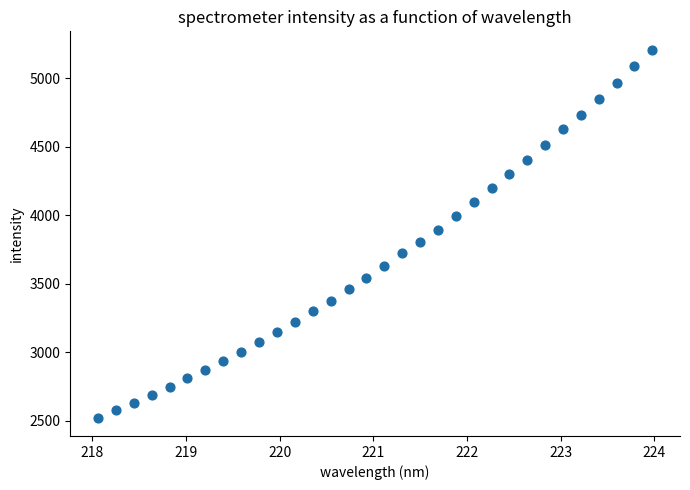

What is the range of Y values (max minus min)?

2685.7